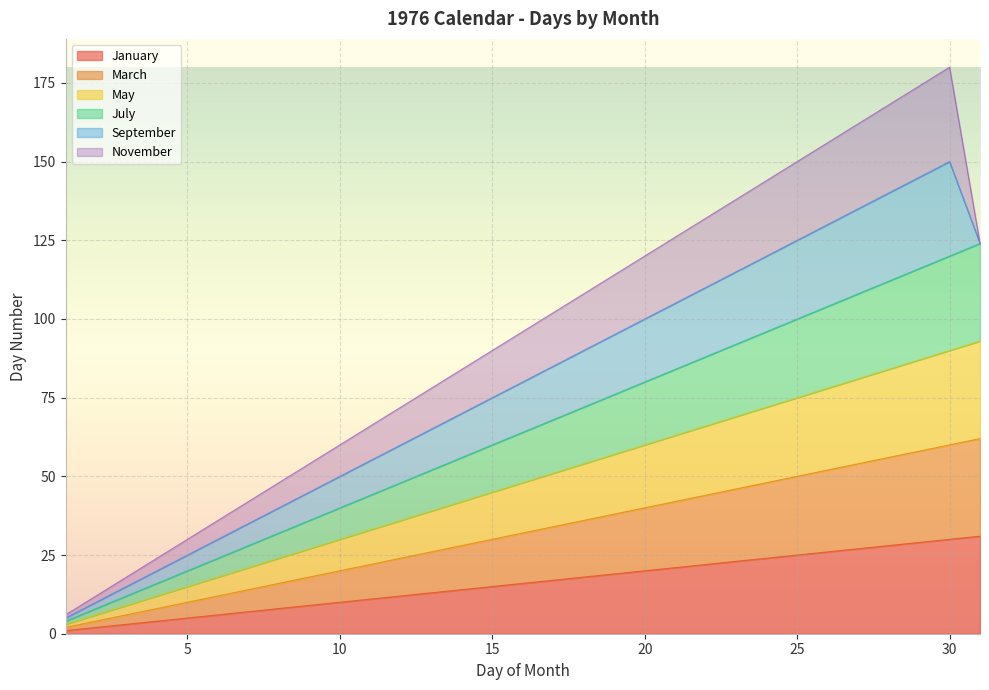

How many values in the January series are below 16?

15